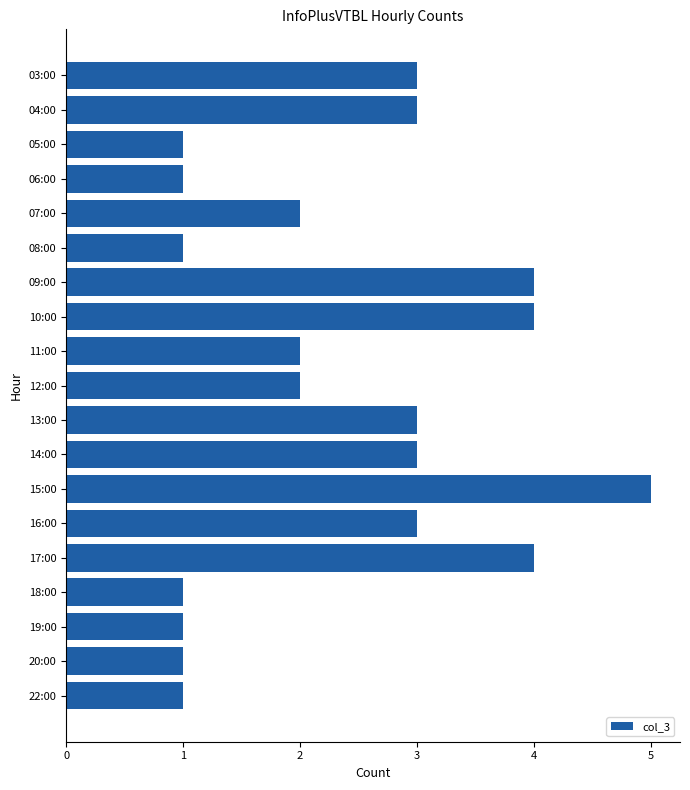

How many bars are there in total?

19